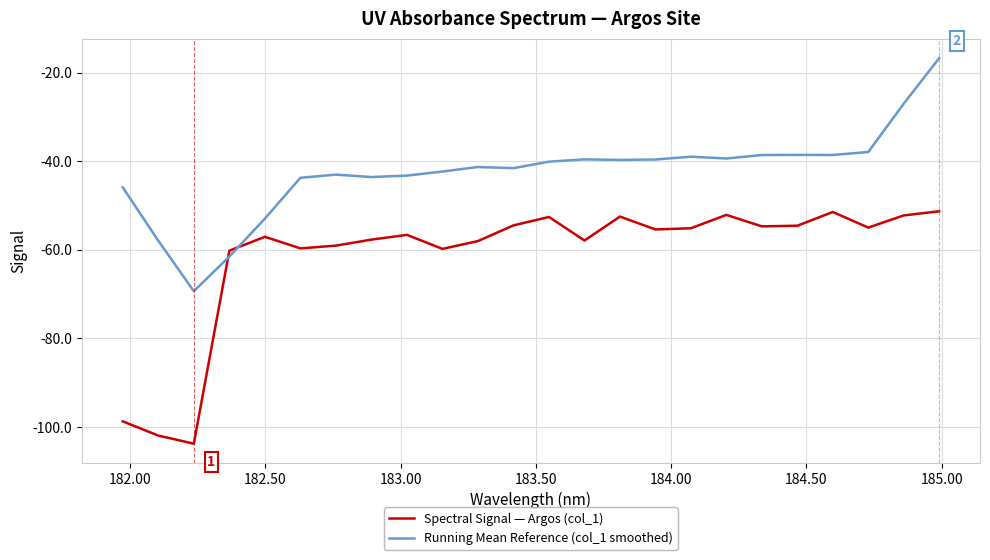

What is the minimum value shown in the chart?

-103.8